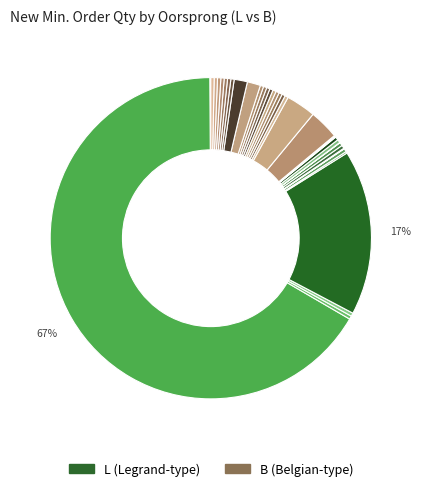

What is the smallest slice in the pie chart?

L